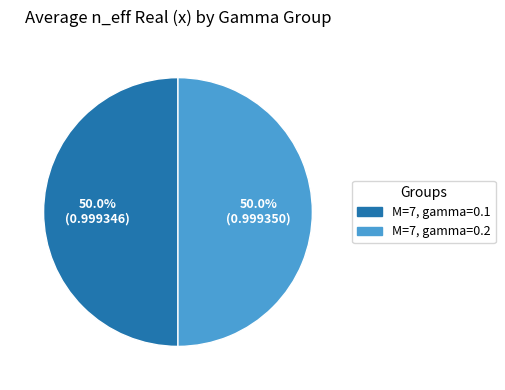

What portion of the pie excludes M=7, gamma=0.1?

50.0%